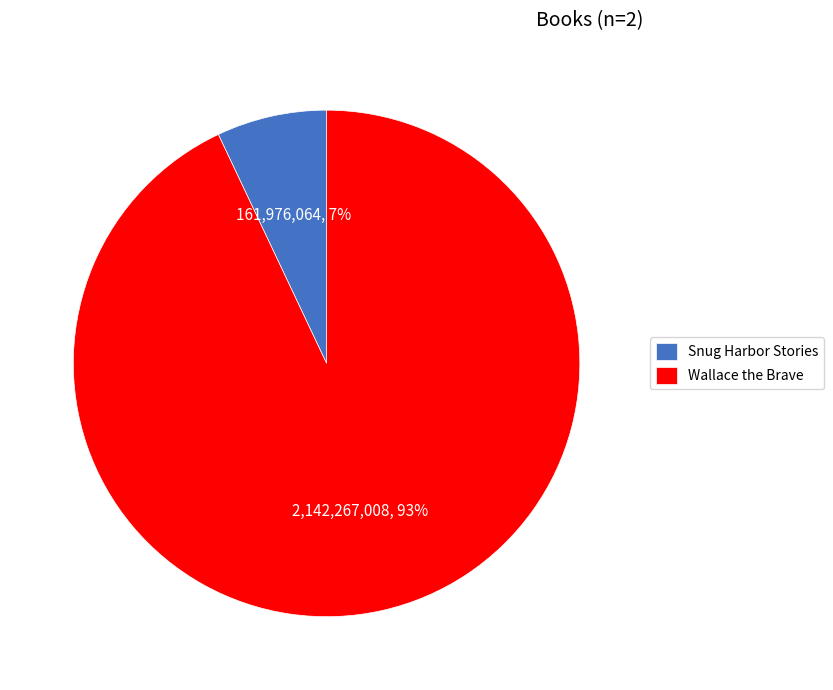

Combined, do Wallace the Brave and Snug Harbor Stories account for over 50%?

Yes